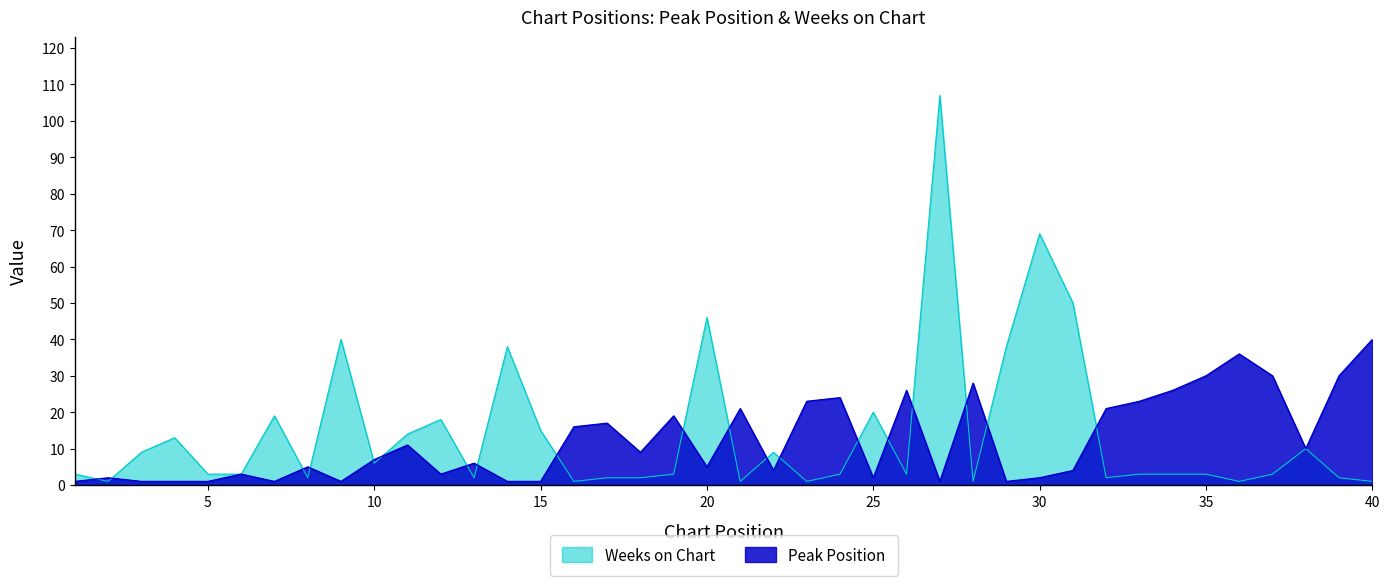

True or false: Peak Position has a value of 7 at 10.

True